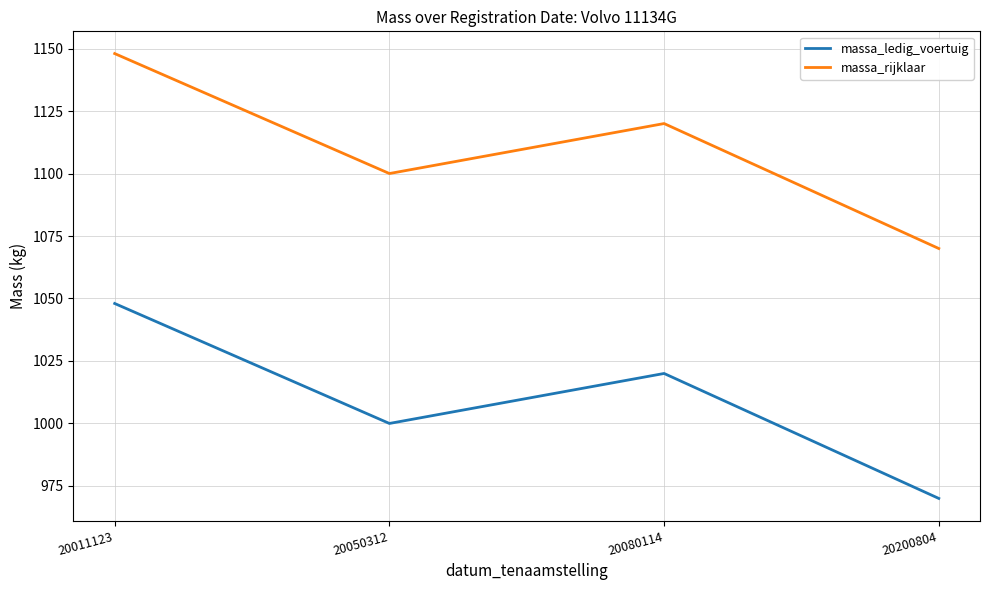

The value of massa_ledig_voertuig at 20200804 is 970. True or false?

True